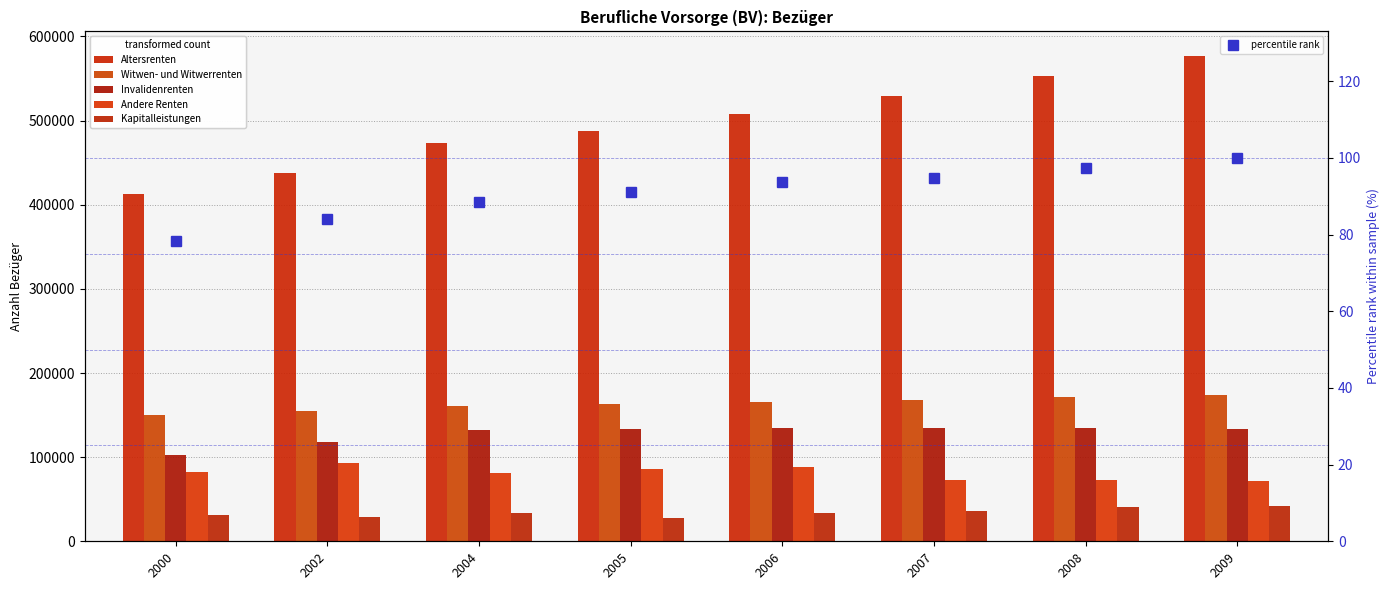

At 2009, list the series in order from largest to smallest.

Altersrenten, Witwen- und Witwerrenten, Invalidenrenten, Andere Renten, Kapitalleistungen, percentile rank